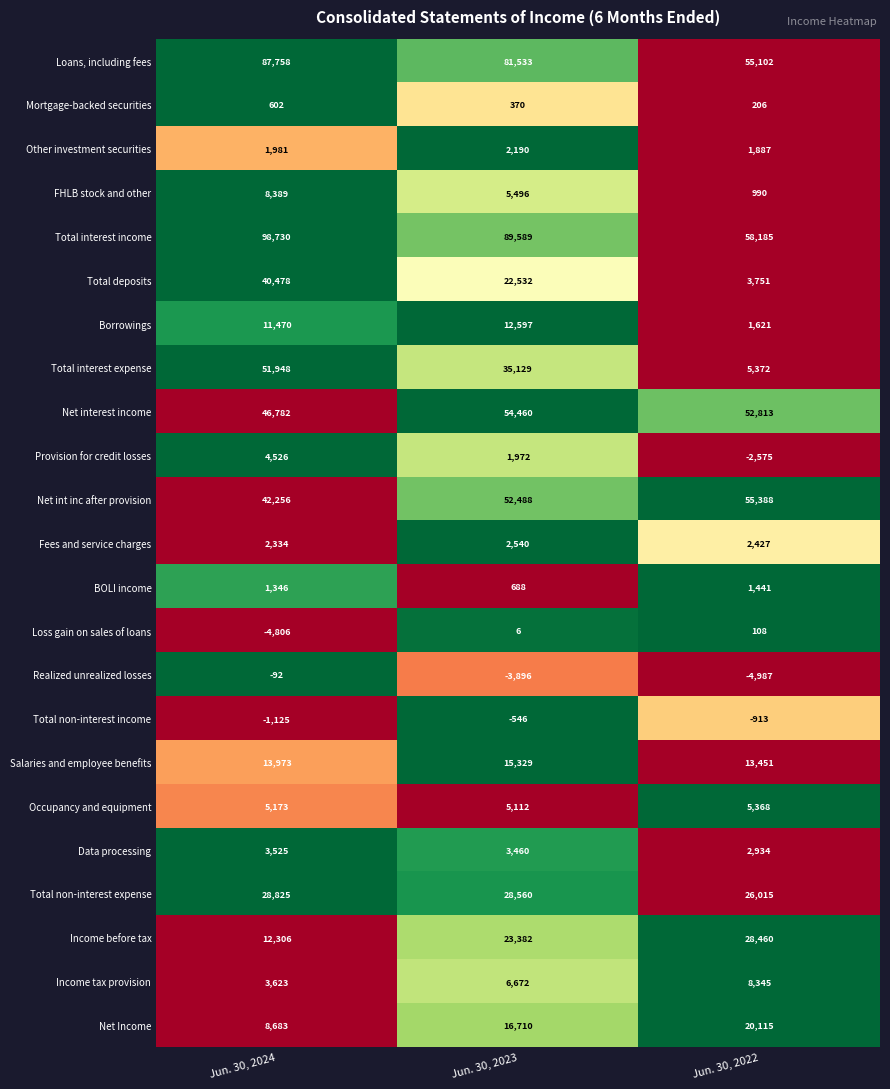

What is the average value of the Loans, including fees series?

74798